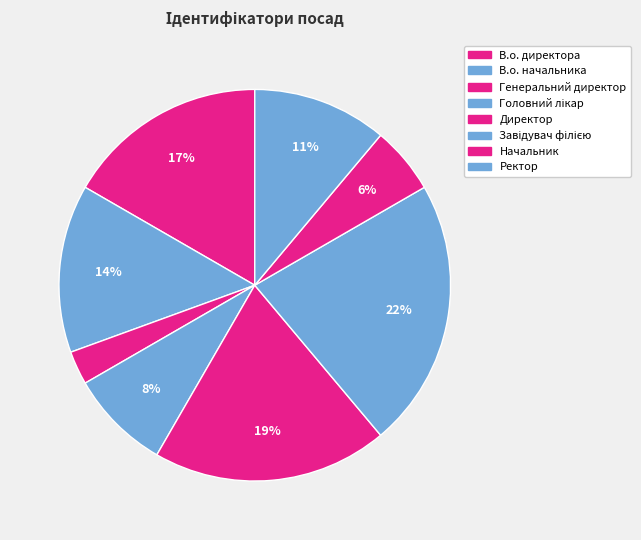

Is it true that Головний лікар is 8% of the pie?

True